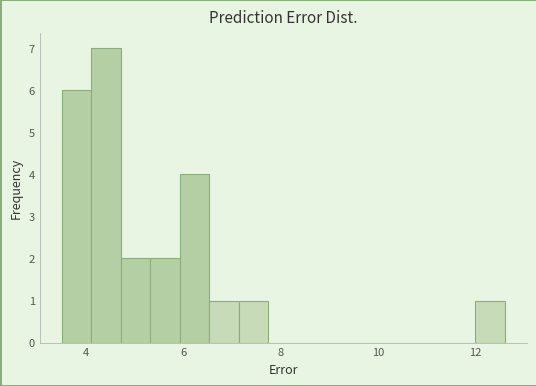

Read against the x-axis, roughly where is the centre of the tallest bar?

4.4